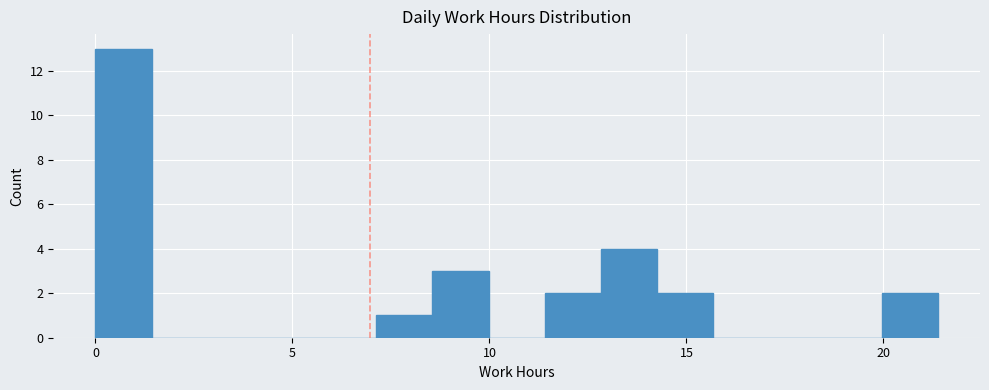

Around what value on the x-axis is the tallest bar? Give the approximate position of its centre, as read against the axis.

0.5